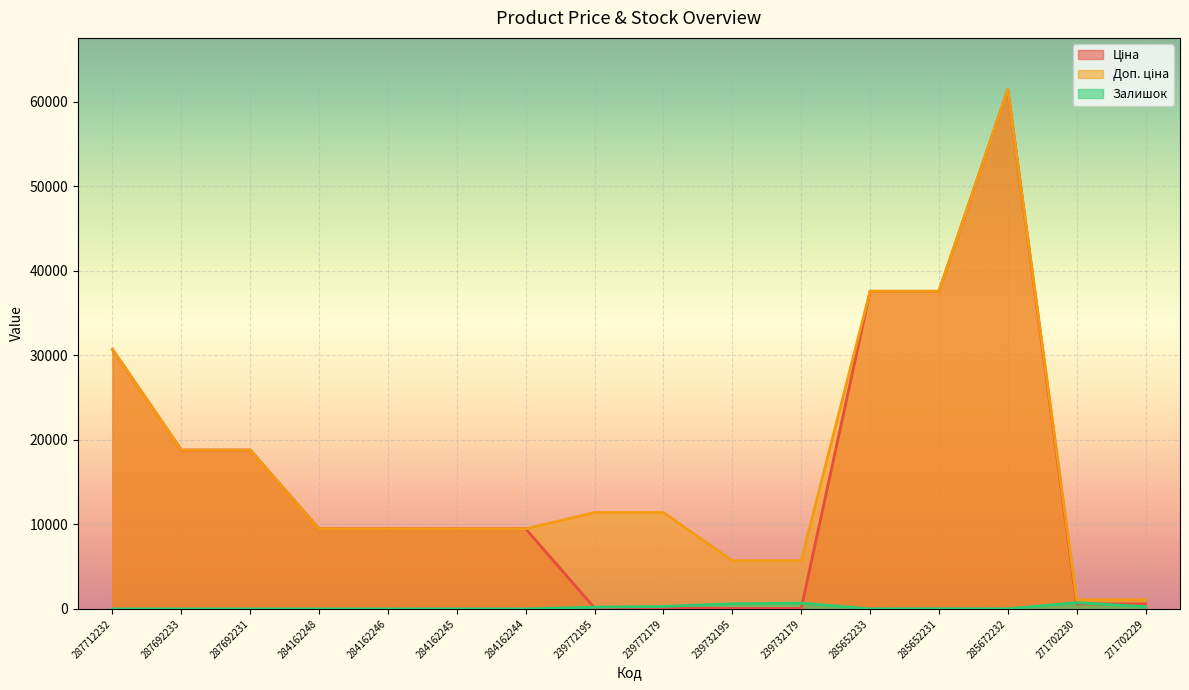

How many values in the Доп. ціна series are below 11410?

8